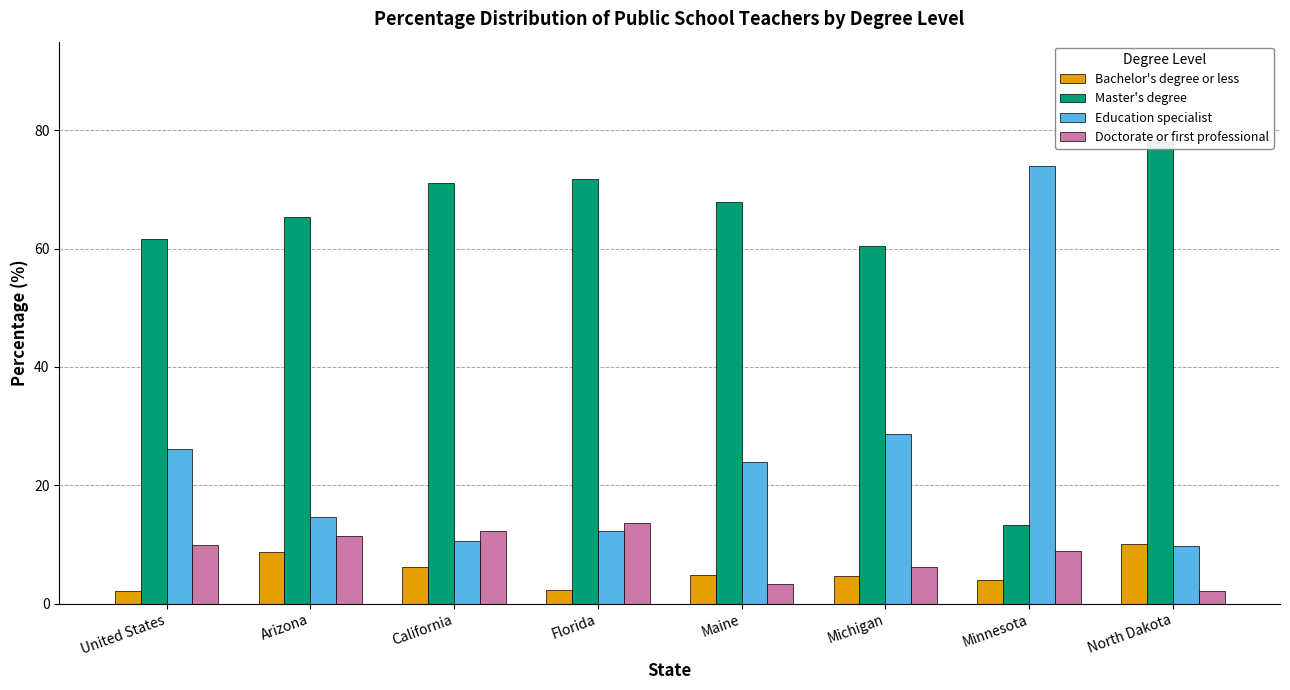

How many bars are there in total?

32